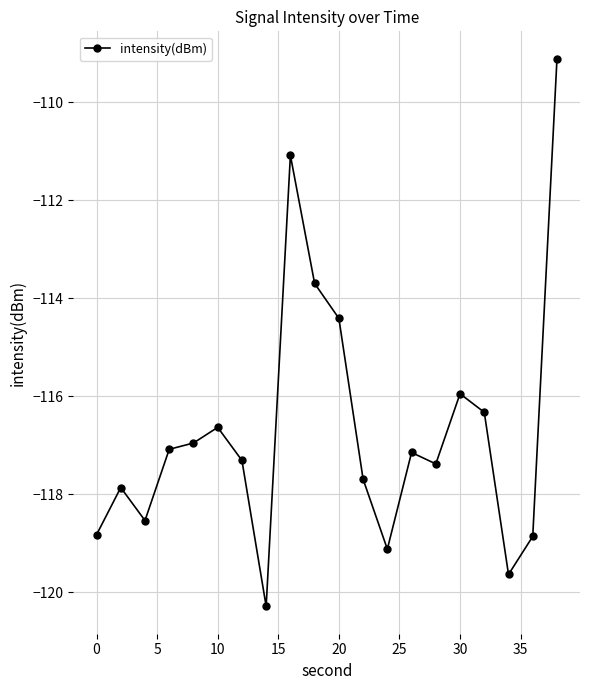

How many interior local peaks (higher than both neighbors) does the data have?

5